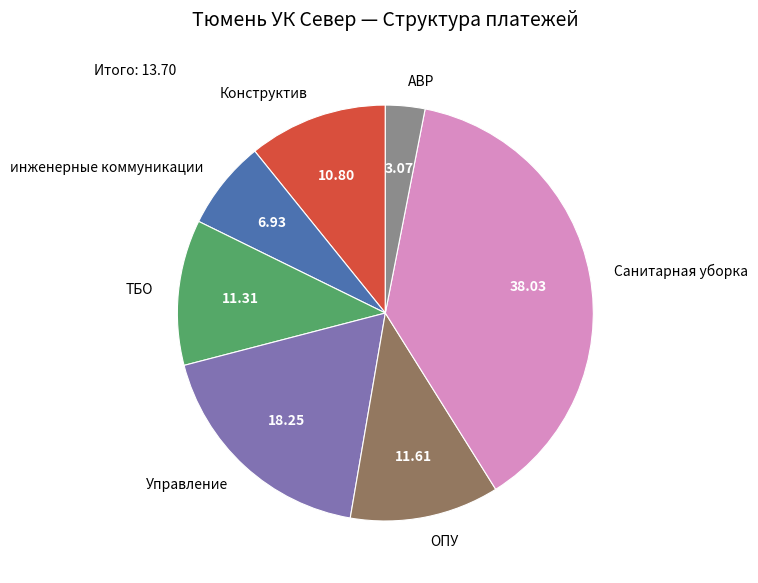

What is the ratio of the value at ТБО to the value at Санитарная уборка?

0.3